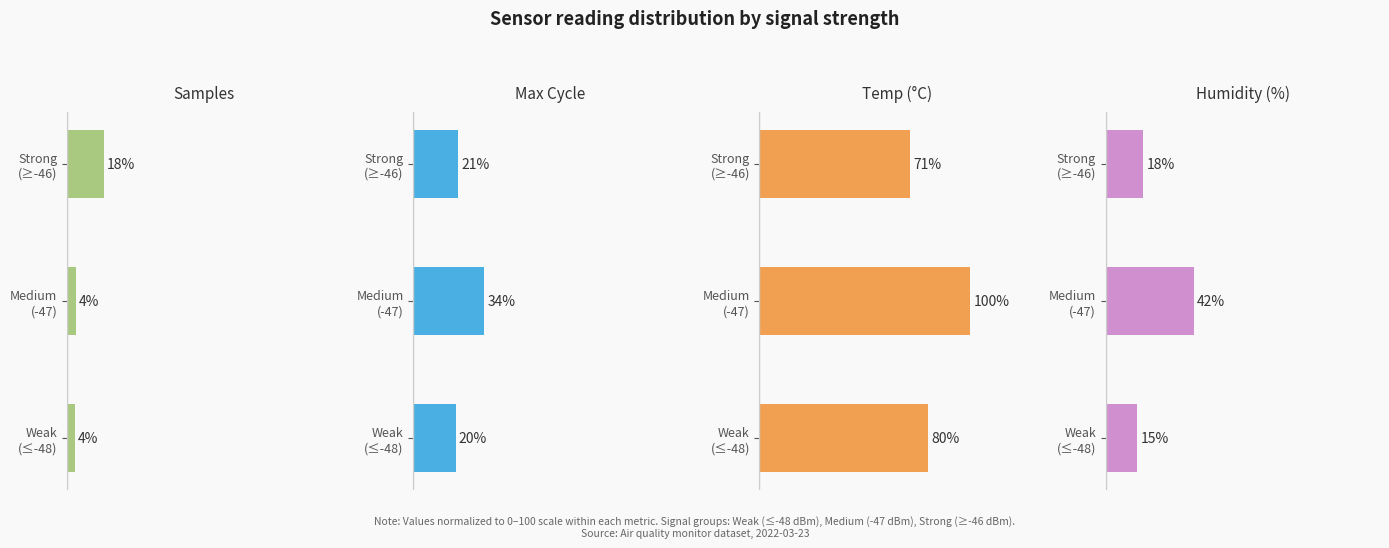

Which series has the widest spread of values?

Temp (°C)